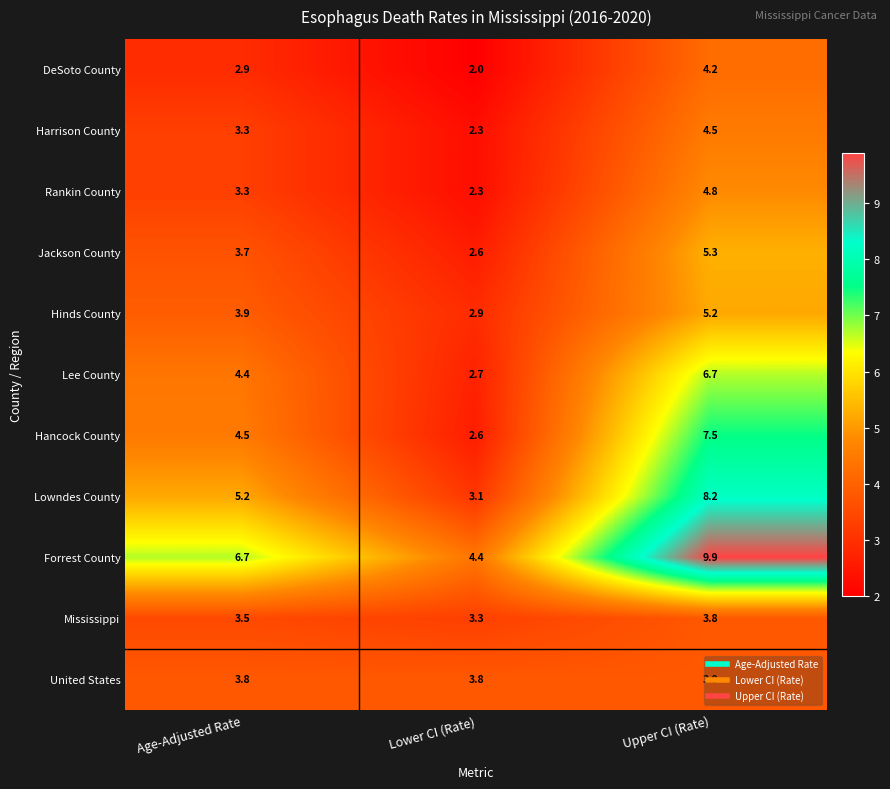

Which category has the lowest value in the Jackson County series?

Lower CI (Rate)